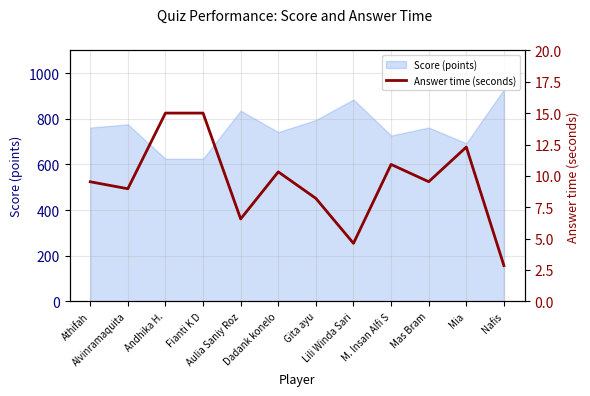

At which category does the chart reach its minimum across all series?

Nafis